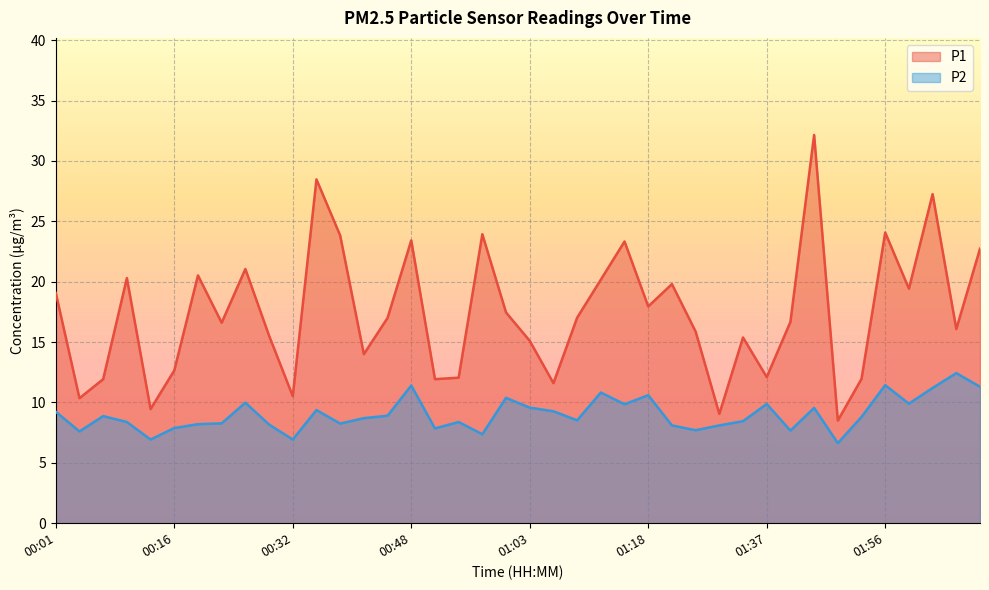

What is the difference between the P2 values at 01:21 and 01:09?

0.4